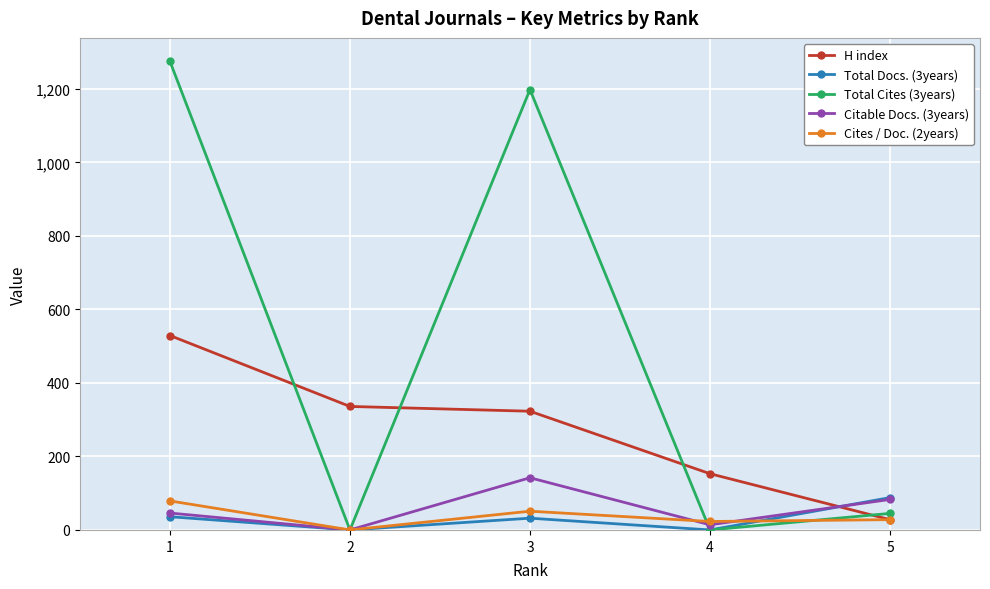

Where do H index and Citable Docs. (3years) first cross each other?

4 and 5